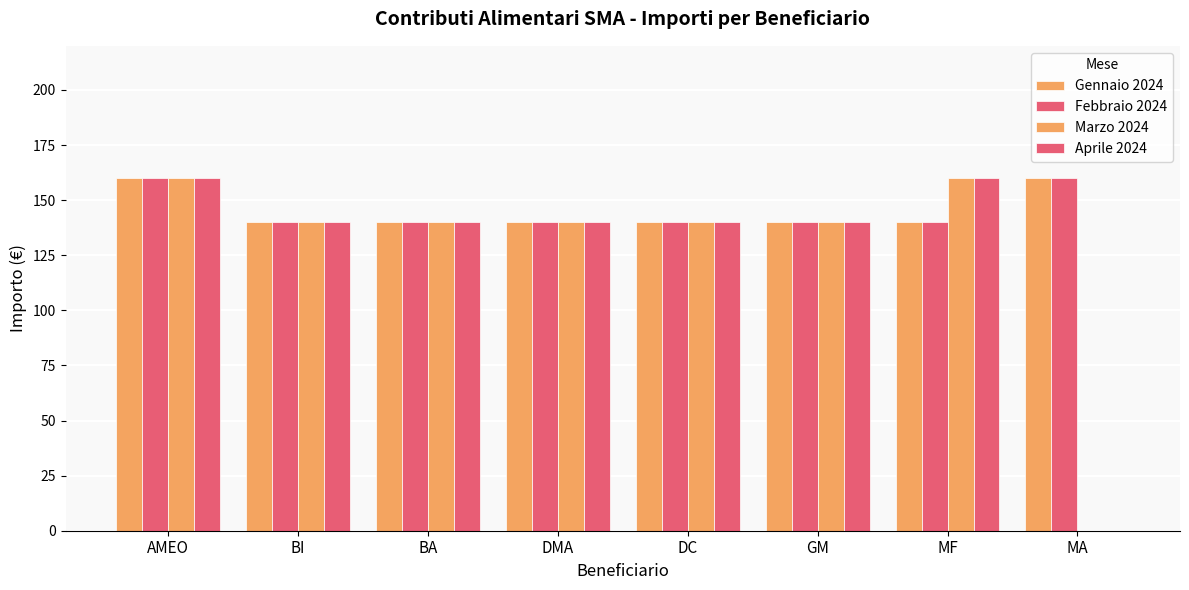

How many categories are shown in the chart?

8